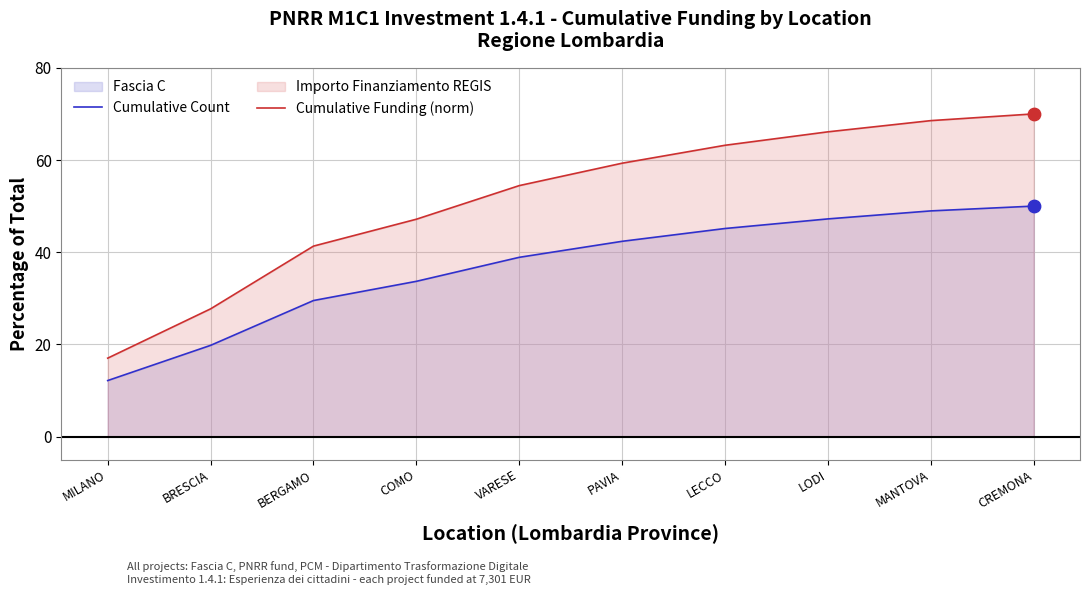

At which category is the sum across all series the highest?

CREMONA